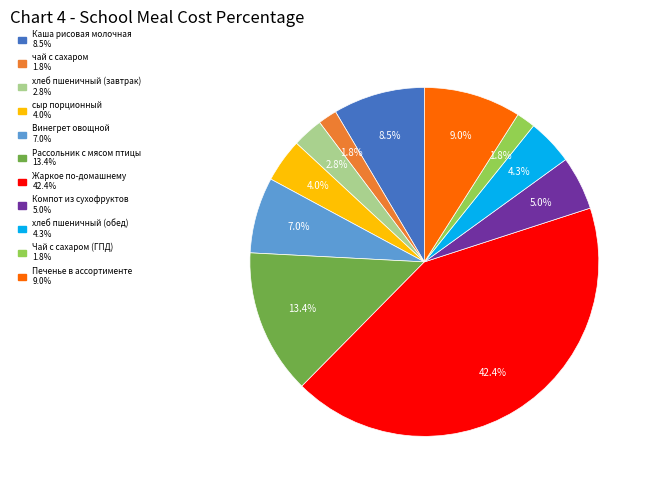

Is it true that Жаркое по-домашнему is 55% of the pie?

False